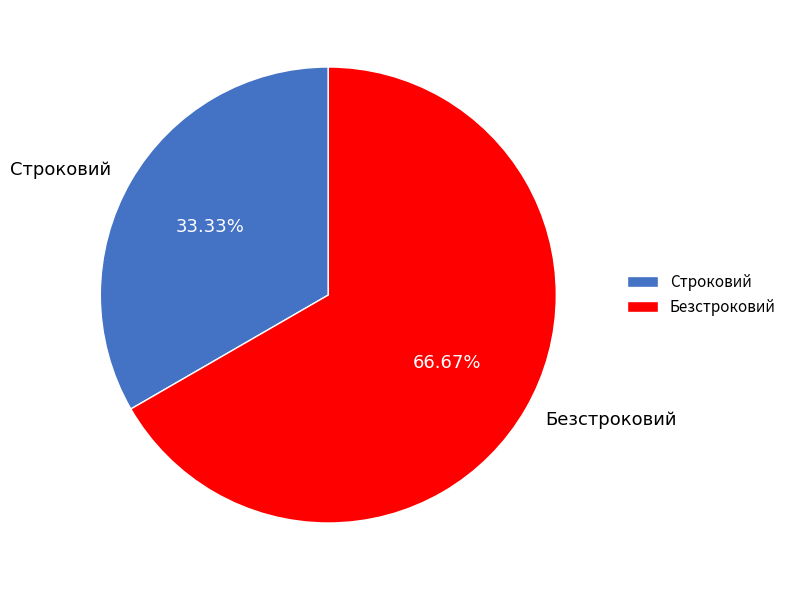

To the nearest percent, what portion does Безстроковий represent?

67%